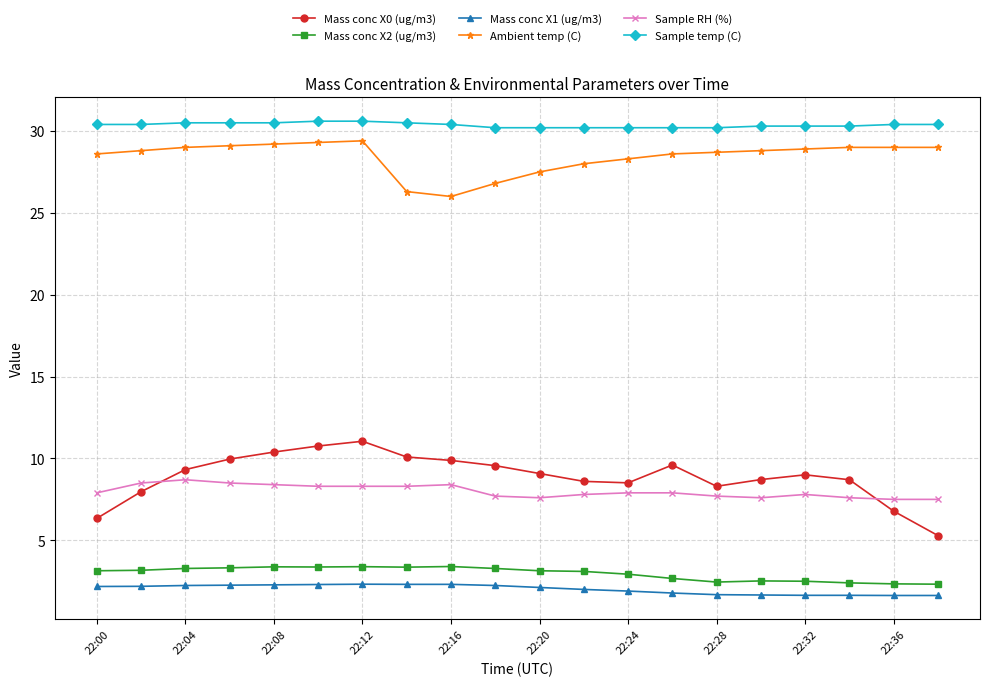

What is the value of the Ambient temp (C) point at the 13th from the left?

28.3